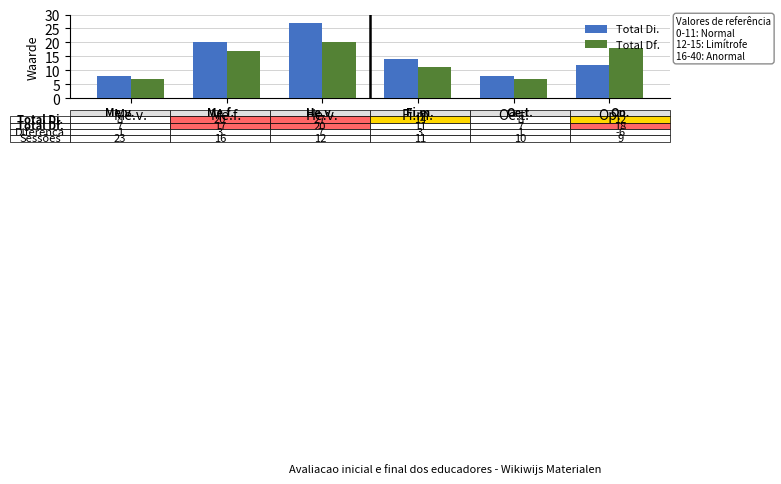

Read the Total Di. value at He.v., to the nearest 5.

25